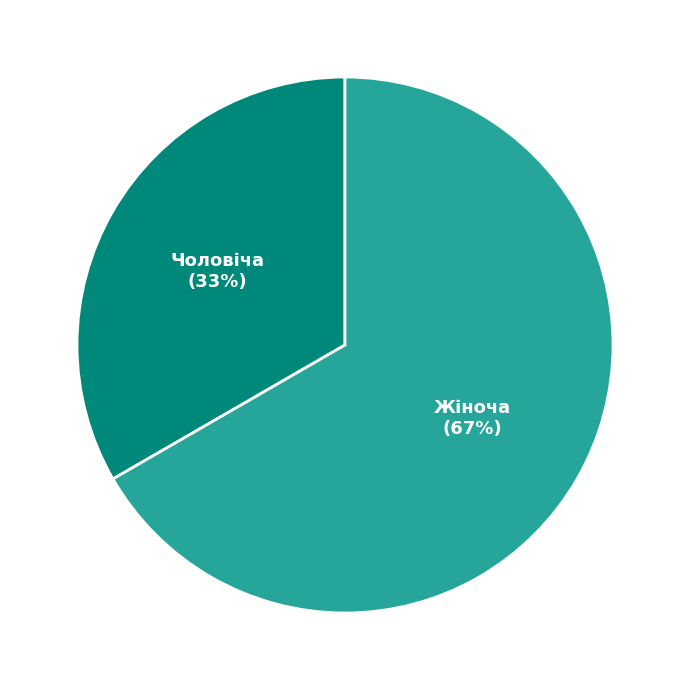

Is it true that Чоловіча is 43% of the pie?

False